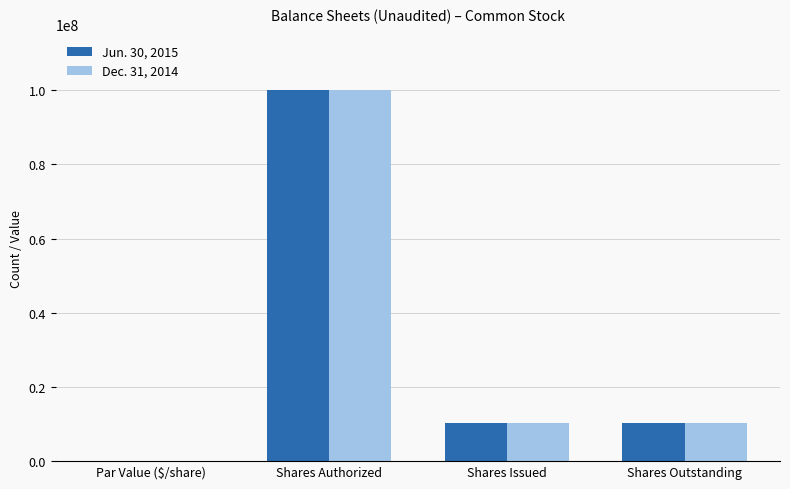

What value does the Jun. 30, 2015 series have at Shares Issued?

10380077